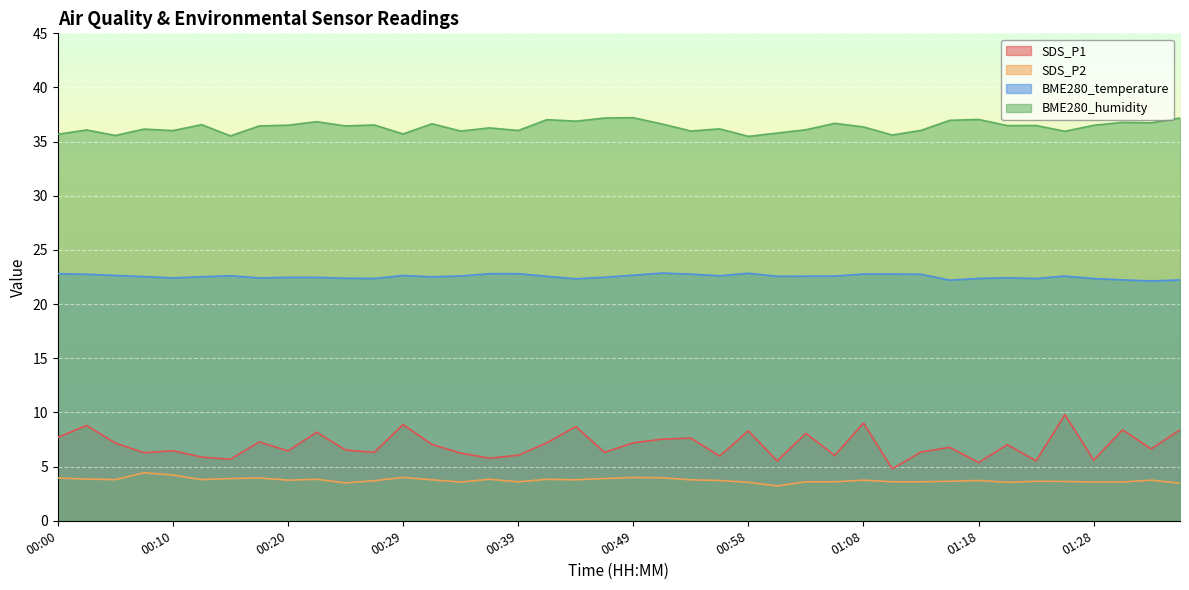

What is the average value of the SDS_P2 series?

3.7